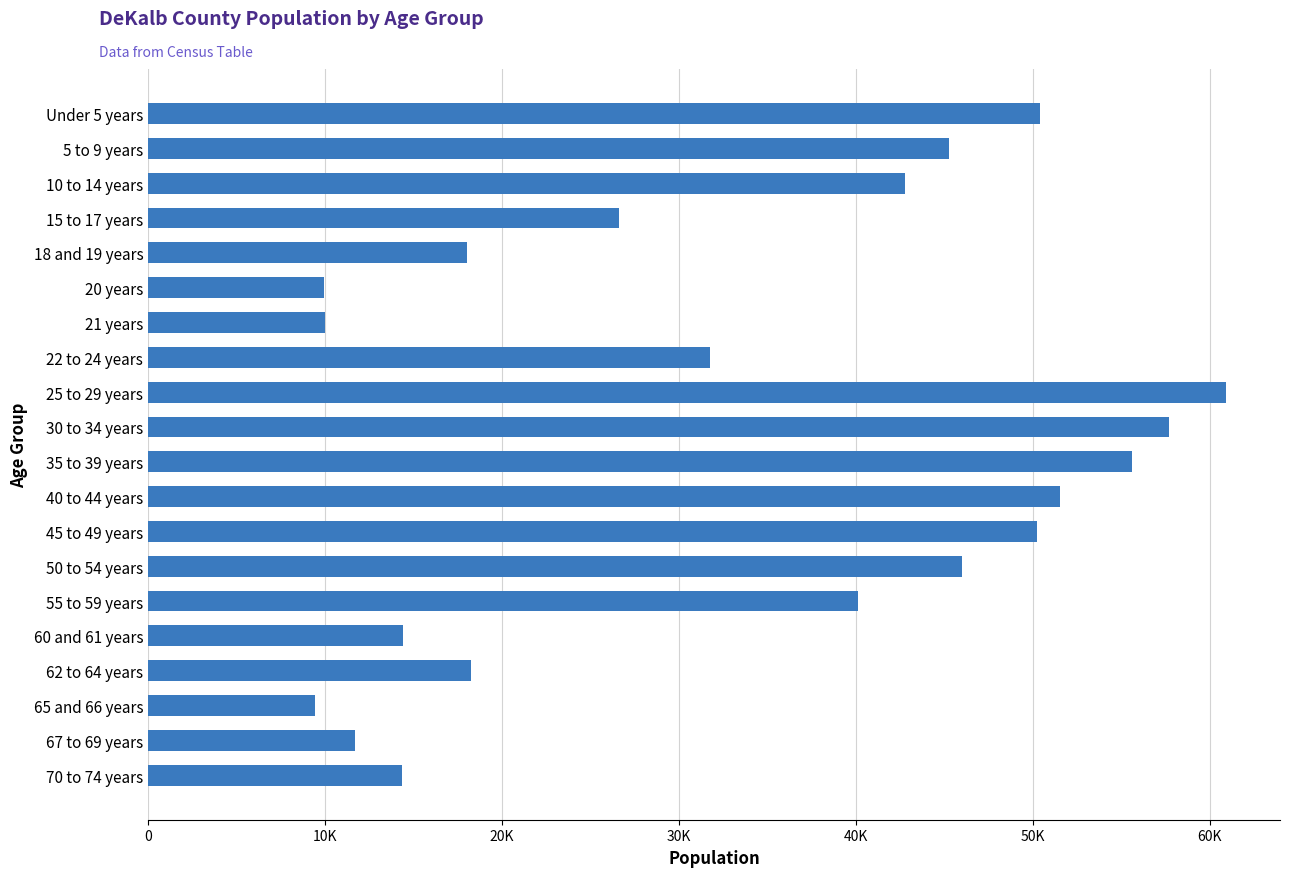

Does the chart contain any negative values?

No